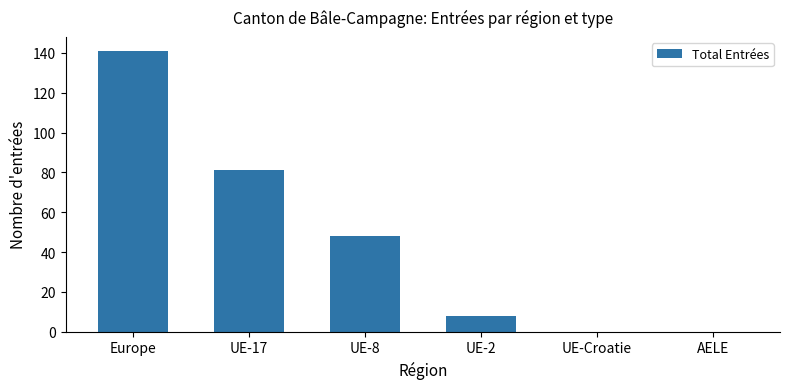

Reading left to right, list all the values displayed in this chart.

Europe=141	UE-17=81	UE-8=48	UE-2=8	UE-Croatie=0	AELE=0